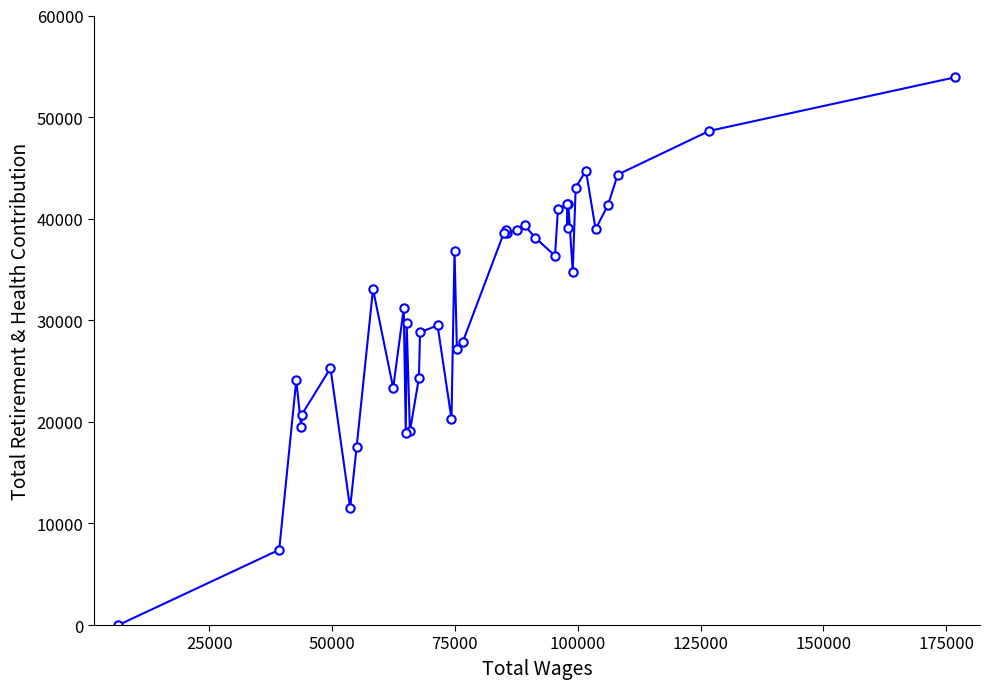

What is the greatest value displayed?

53923